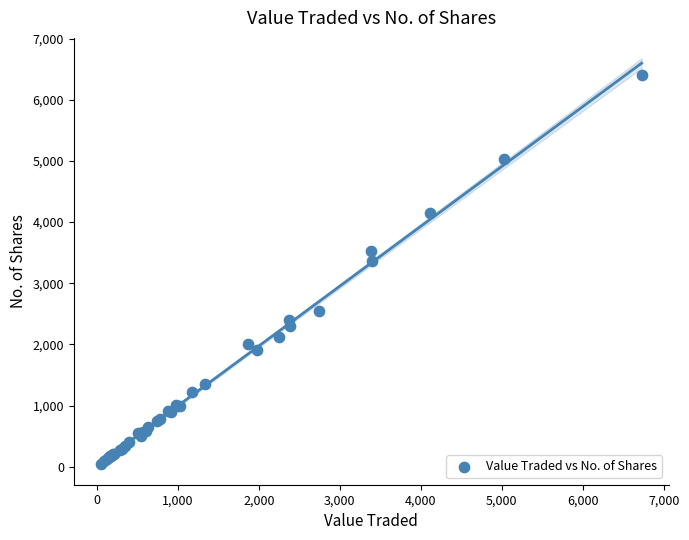

What Y value in the scatter plot is closest to 3230?

3356